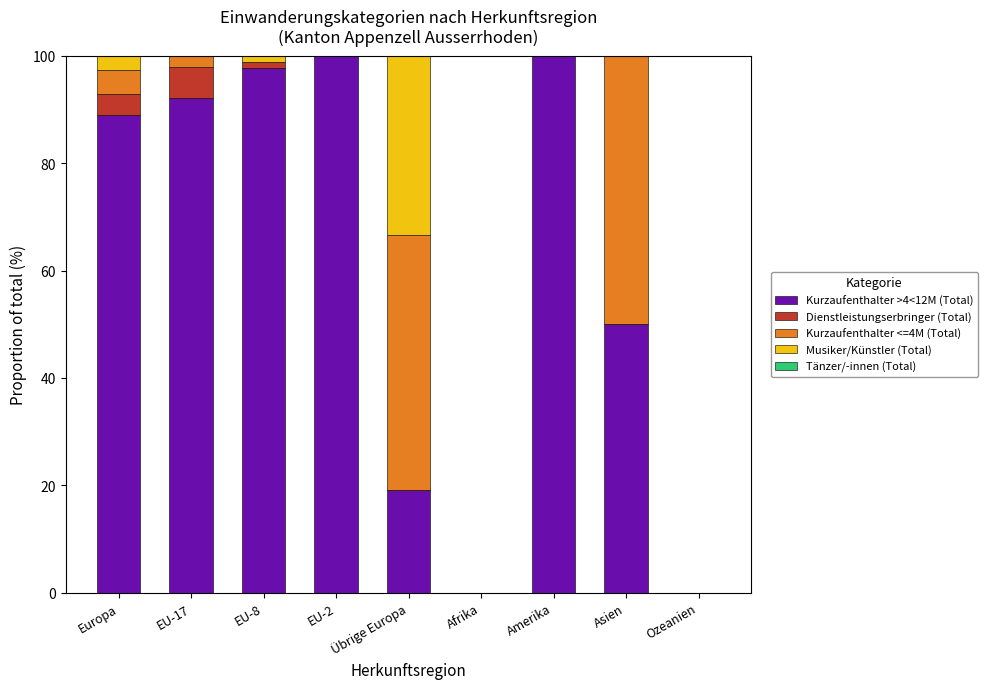

What is the average value of the Kurzaufenthalter >4<12M (Total) series?

60.9